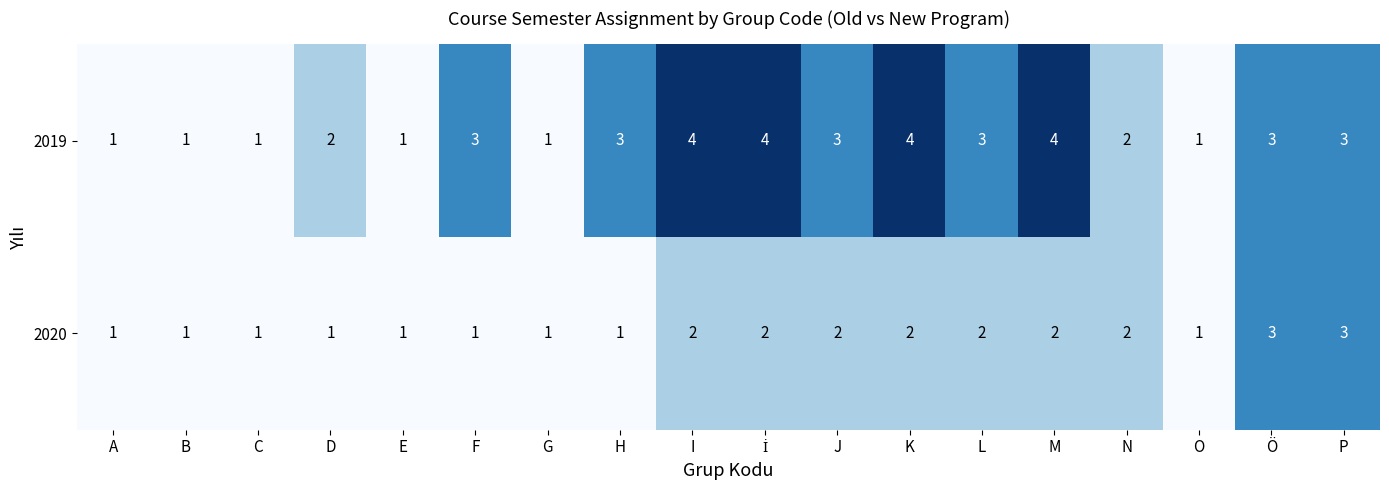

Is it true that 2020 equals 2 at M?

True